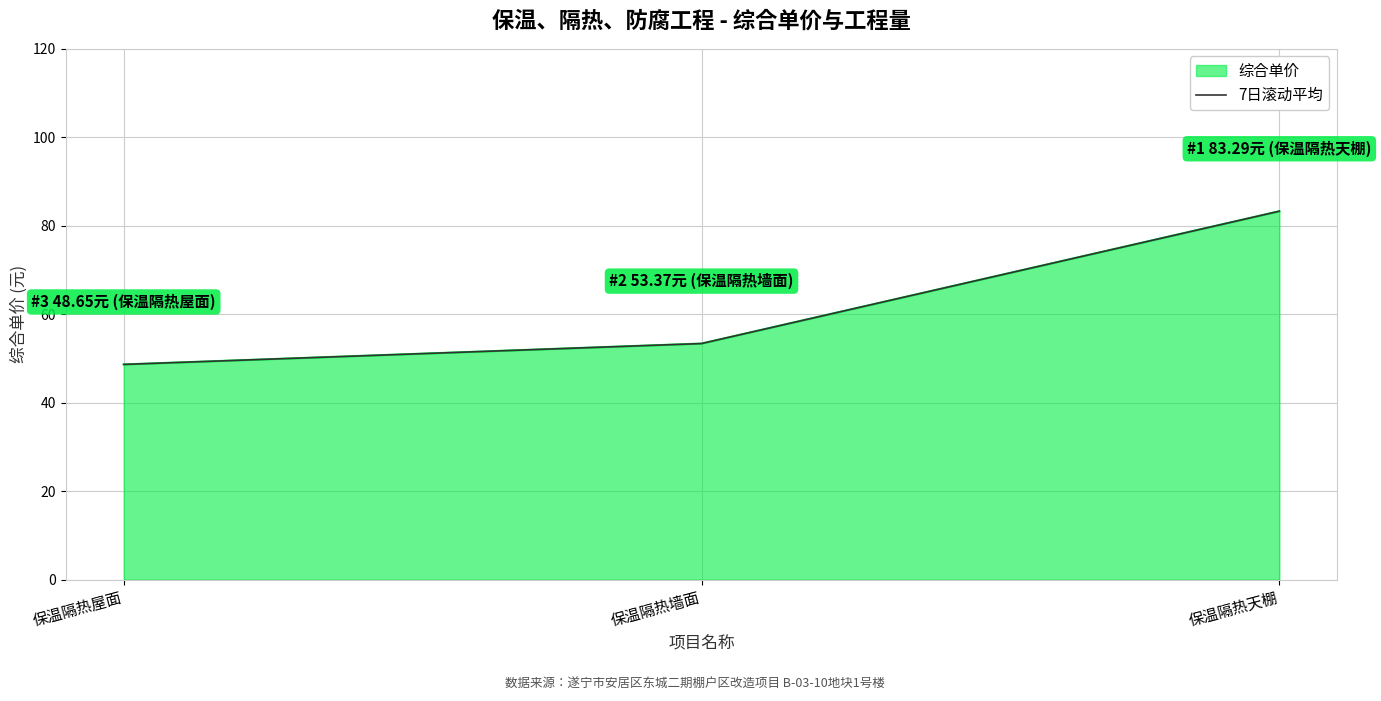

At which label does the data first exceed 53?

保温隔热墙面